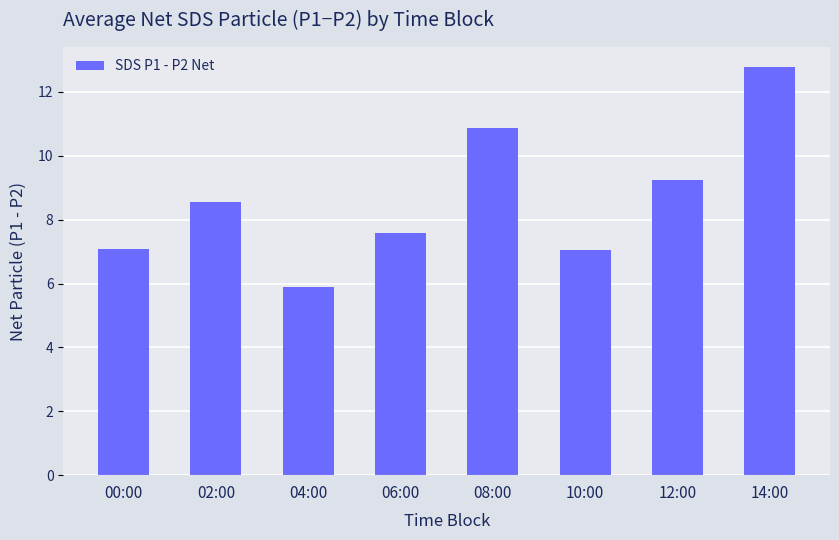

What is the average value?

8.6